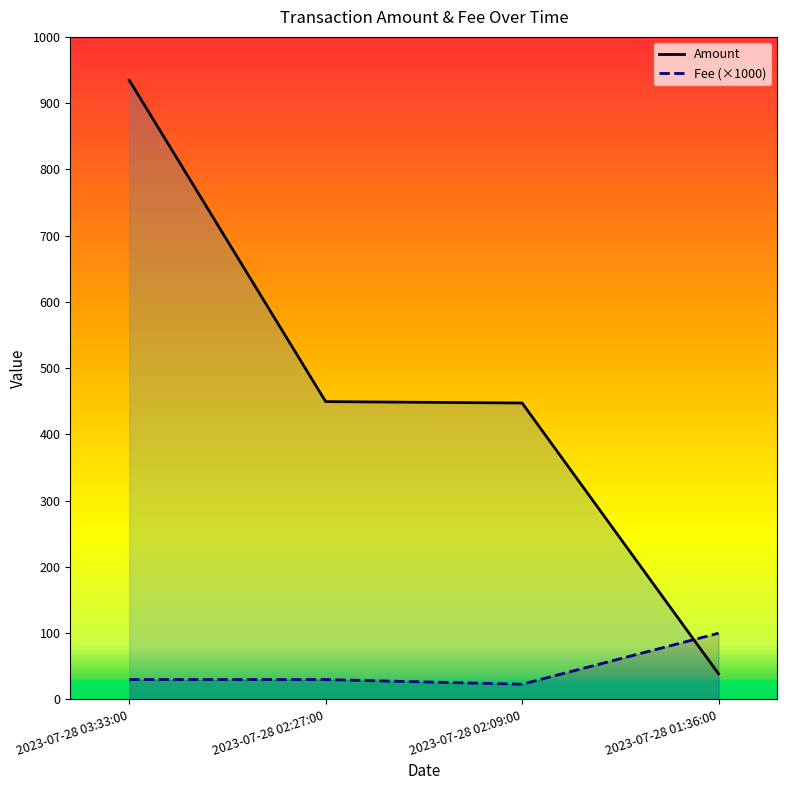

At which label does Fee reach its minimum?

2023-07-28 02:09:00